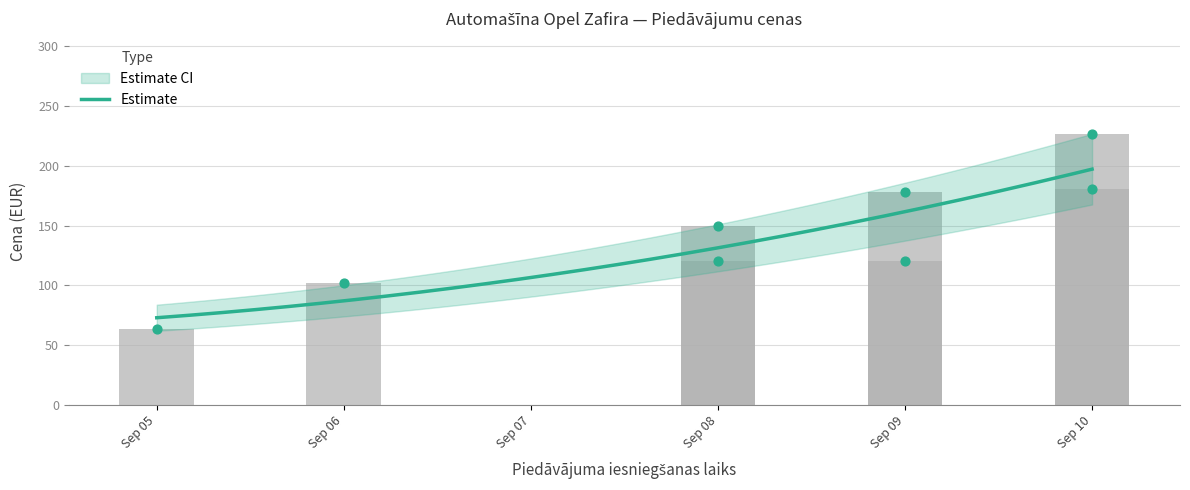

Between 2023-09-10 and 2023-09-05, which is larger?

2023-09-10